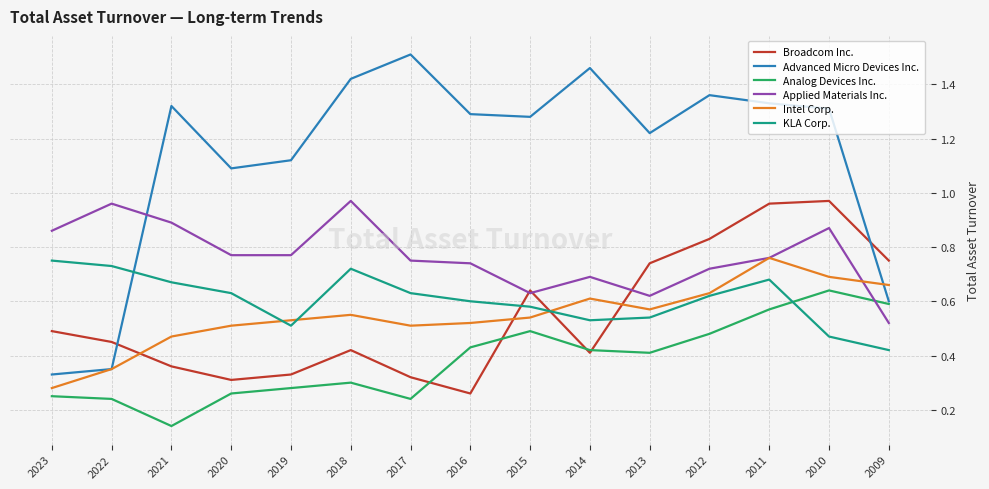

True or false: Analog Devices Inc. has a value of 0.7 at 2012.

False